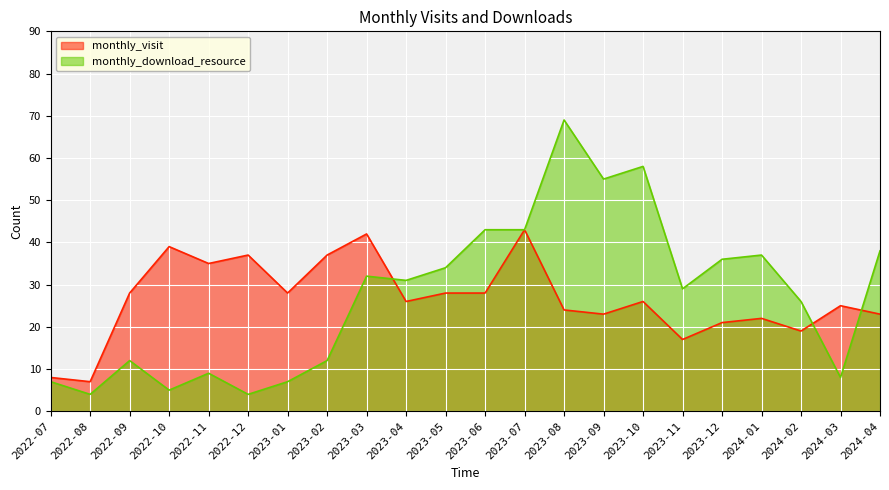

The value of monthly_download_resource at 2023-03 is 32. True or false?

True